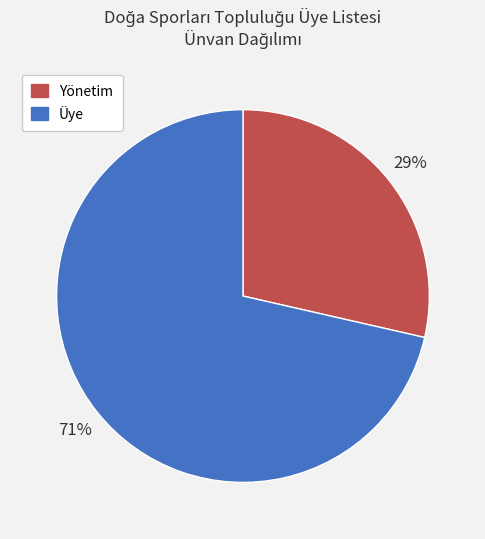

Is there any slice that represents more than half of the pie?

Yes